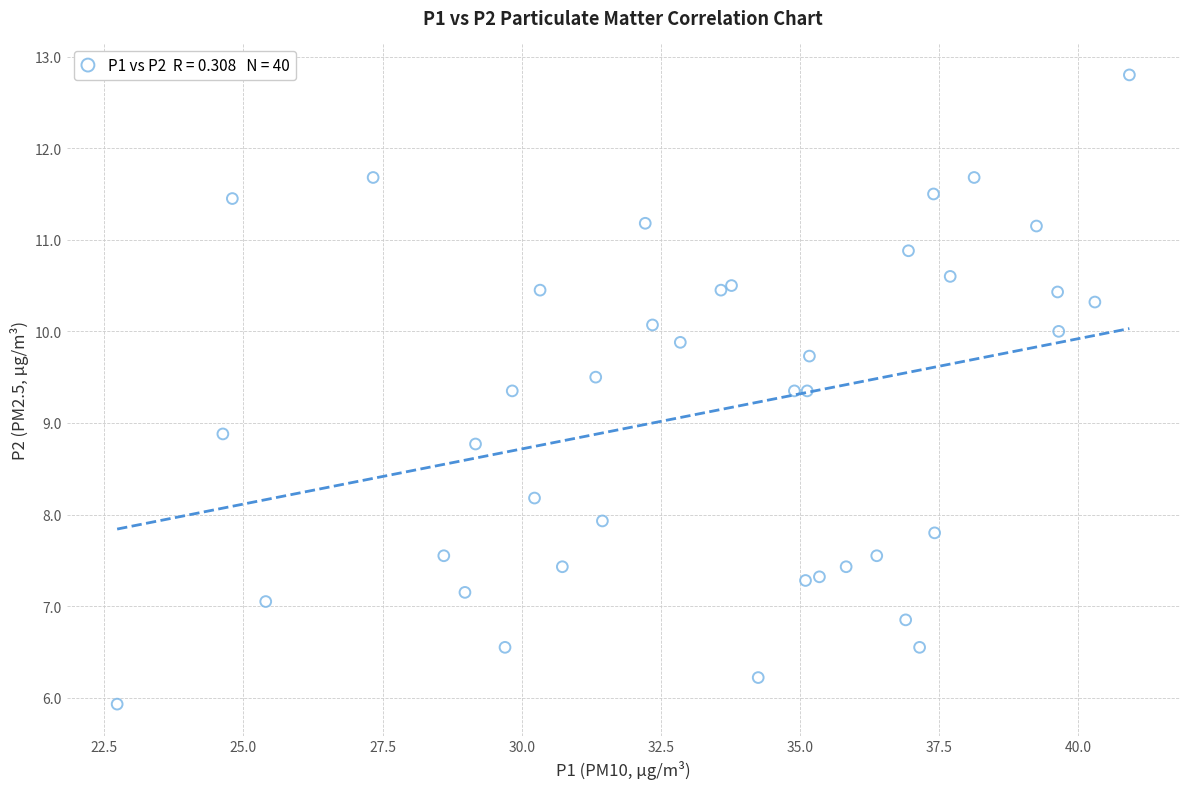

What Y value in the scatter plot is closest to 9?

8.9